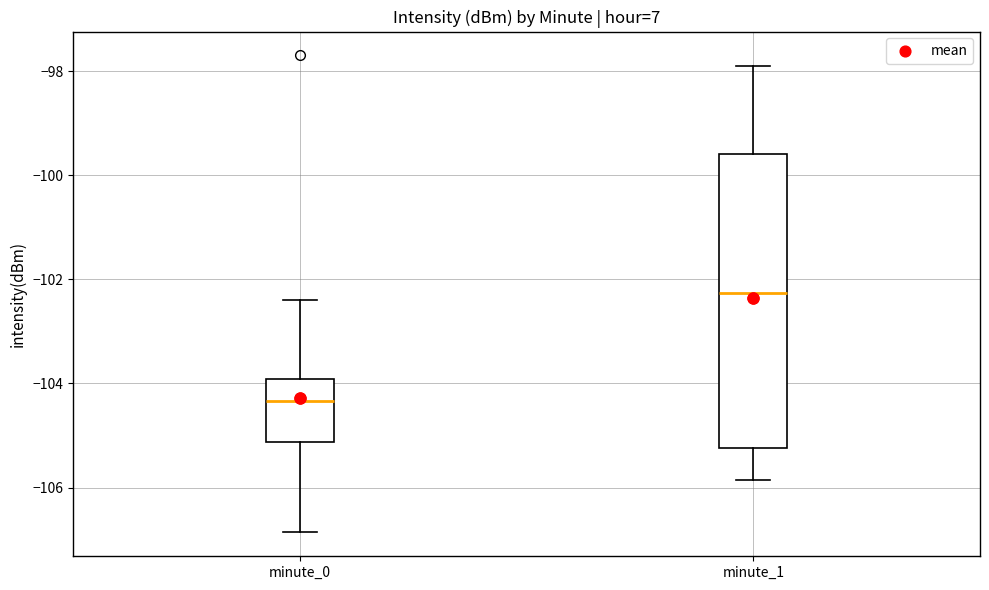

Reading left to right, read every box against the y-axis: the position of its median line, the range the box covers, and the ends of its whiskers. The values are not printed on the chart, so give them approximately, as read against the axis.

minute_0: median -104.4, box -105.2 to -104.0, whiskers -106.8 to -102.4
minute_1: median -102.2, box -105.2 to -99.6, whiskers -105.8 to -98.0